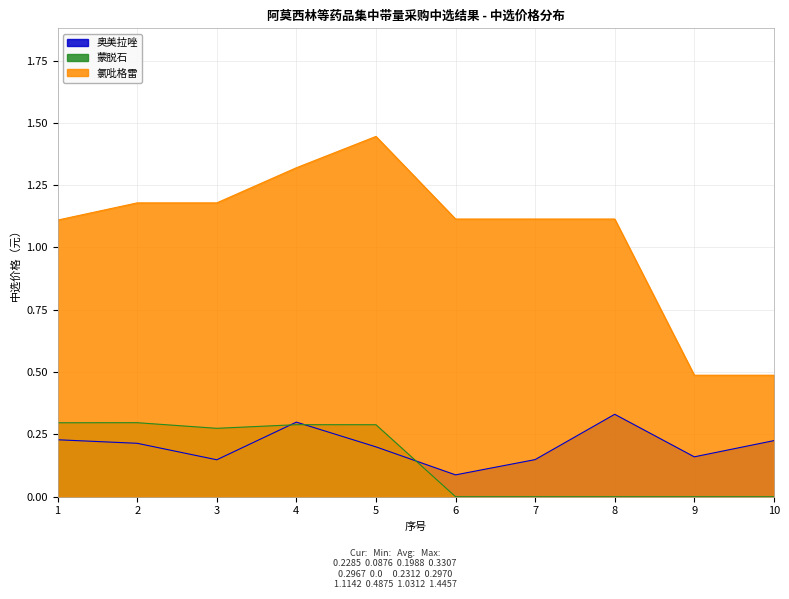

Rank the series at 8 from lowest to highest value.

蒙脱石, 奥美拉唑, 氯吡格雷